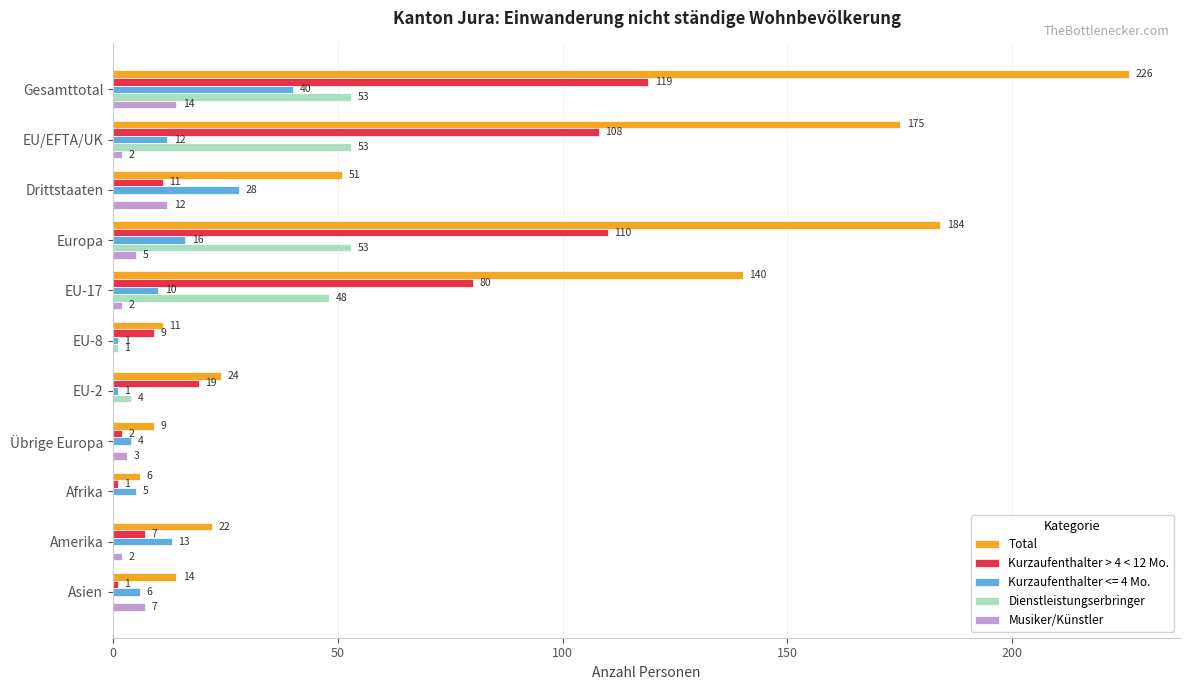

Between EU/EFTA/UK and Übrige Europa, which series saw the biggest shift?

Total